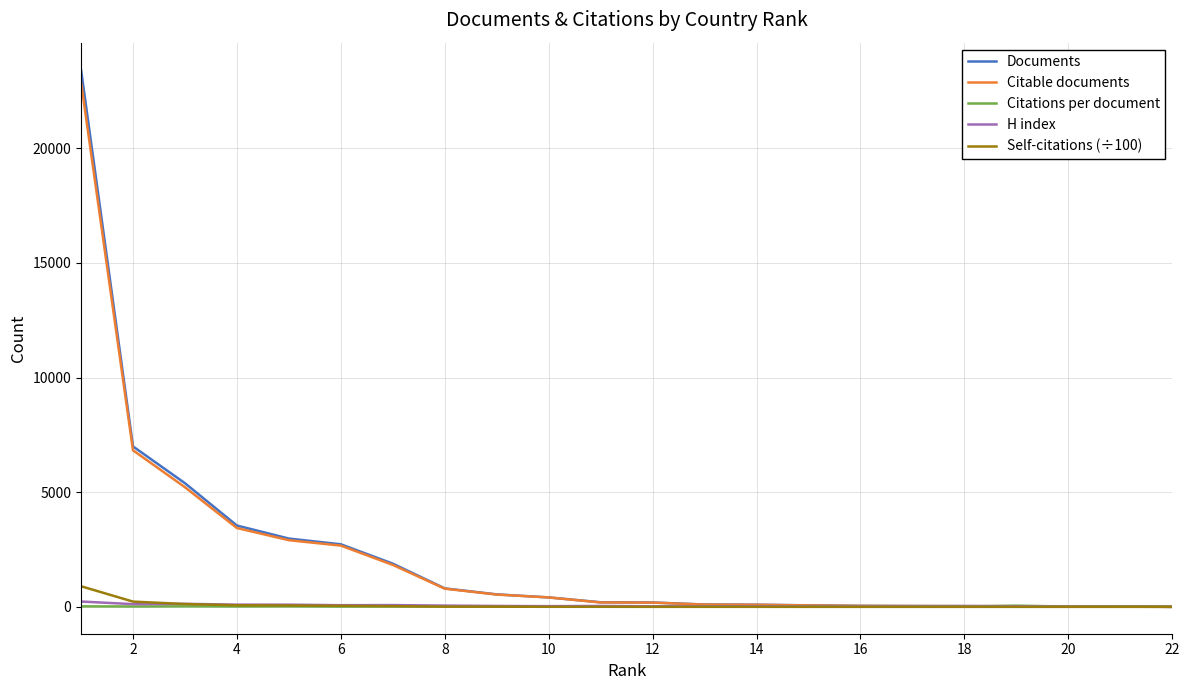

What is the maximum value for Documents?

23431.0